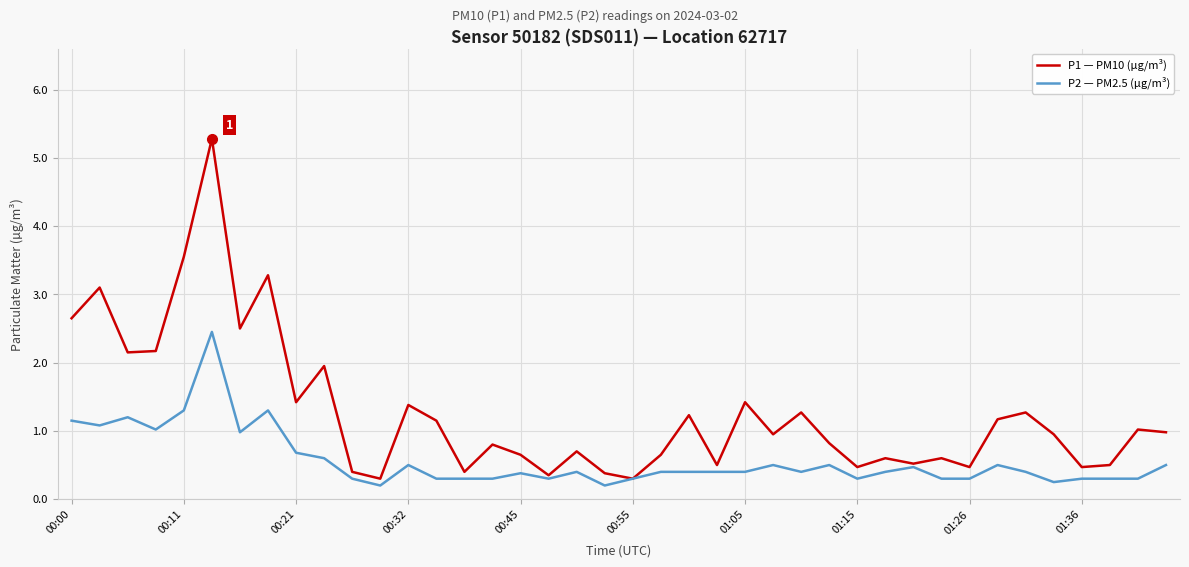

What is the lowest value of the P1 — PM10 (µg/m³) series?

0.3